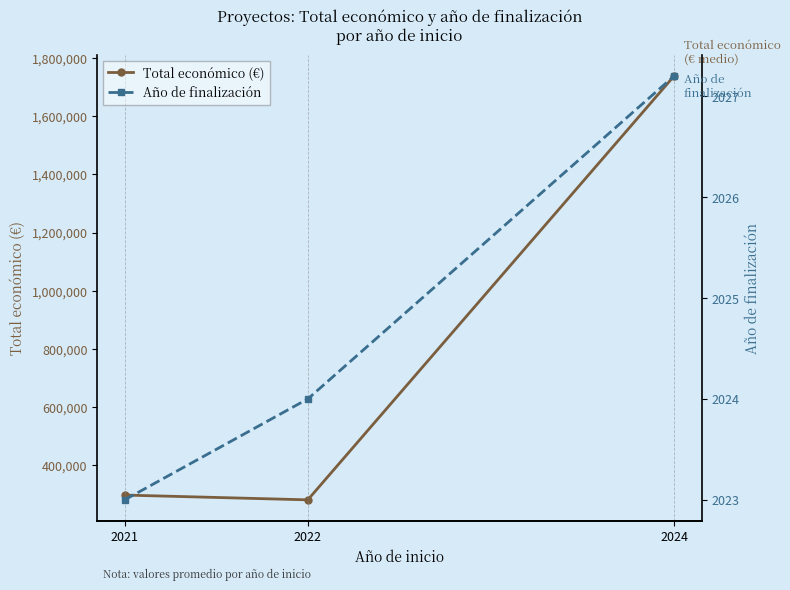

Which series has the largest range (max minus min)?

Total económico (€)